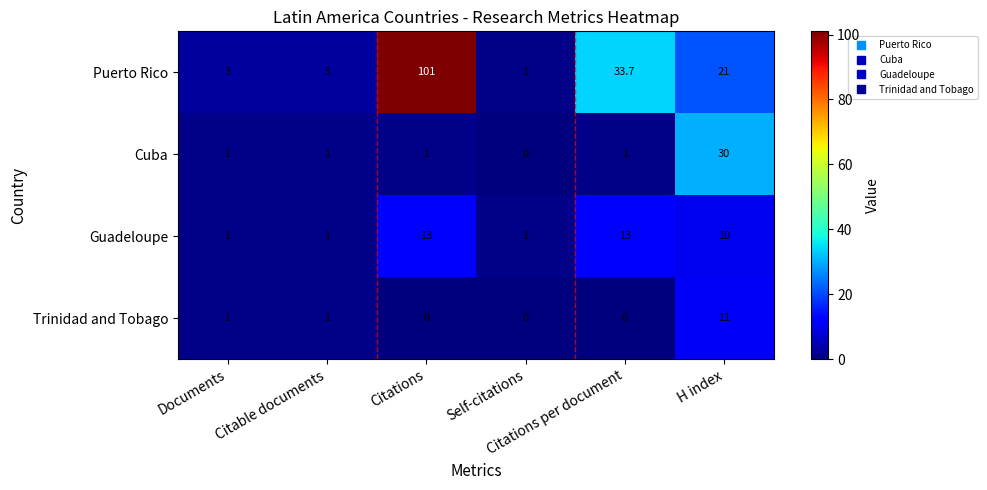

At how many categories does at least one series exceed 94?

1